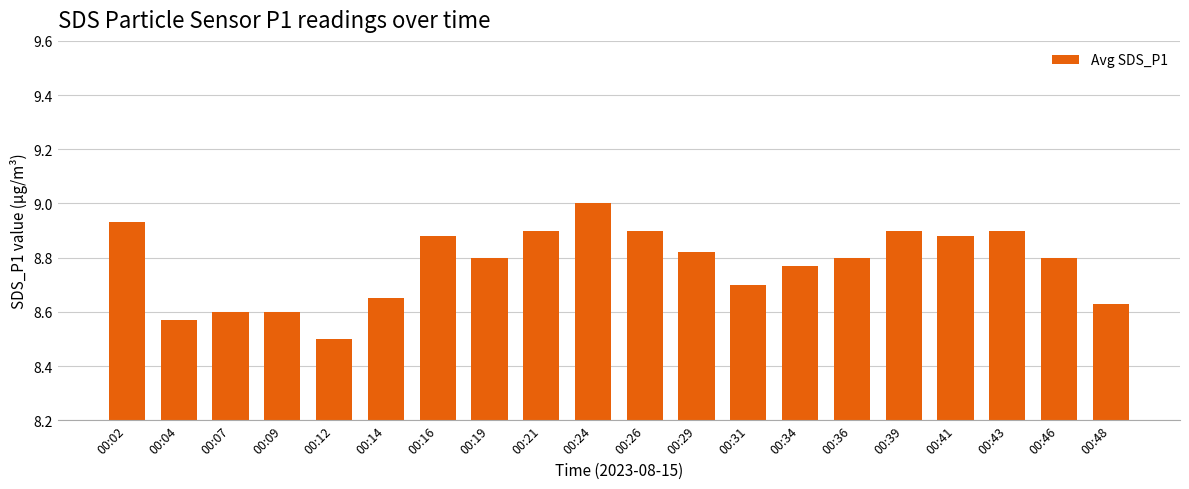

Which label corresponds to the smallest value in the chart?

00:12